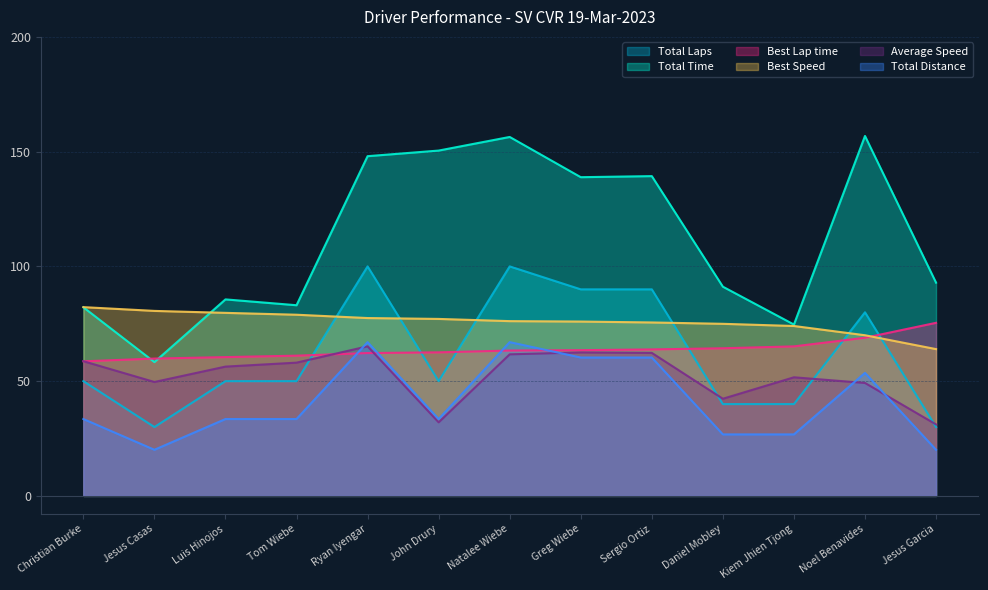

What is the value of the Total Time point at the 9th from the left?

139.3